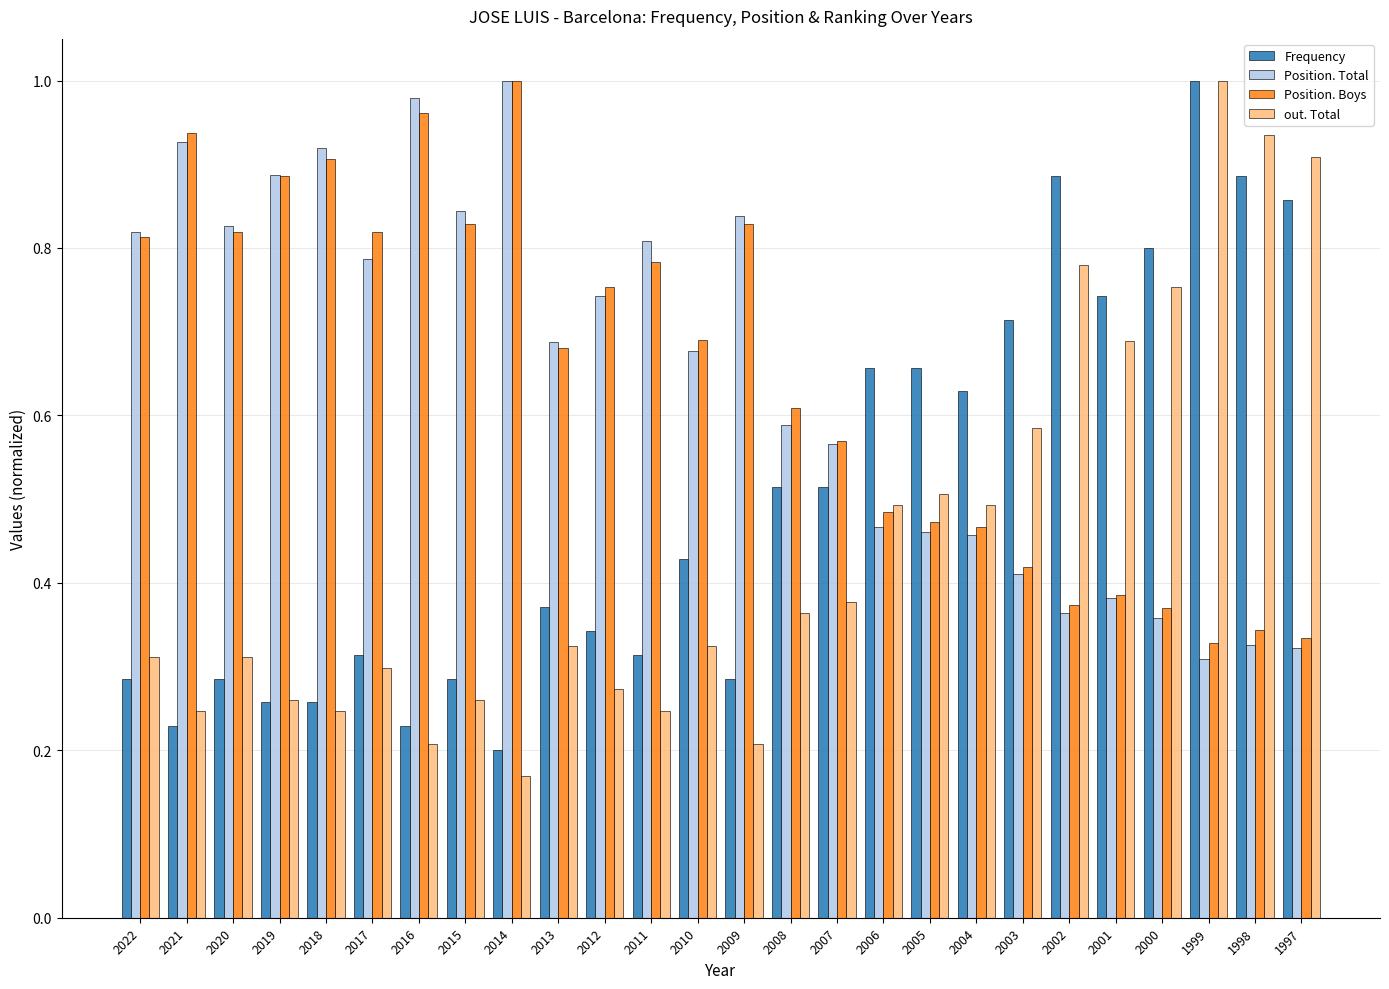

At which category is the sum across all series the highest?

1999